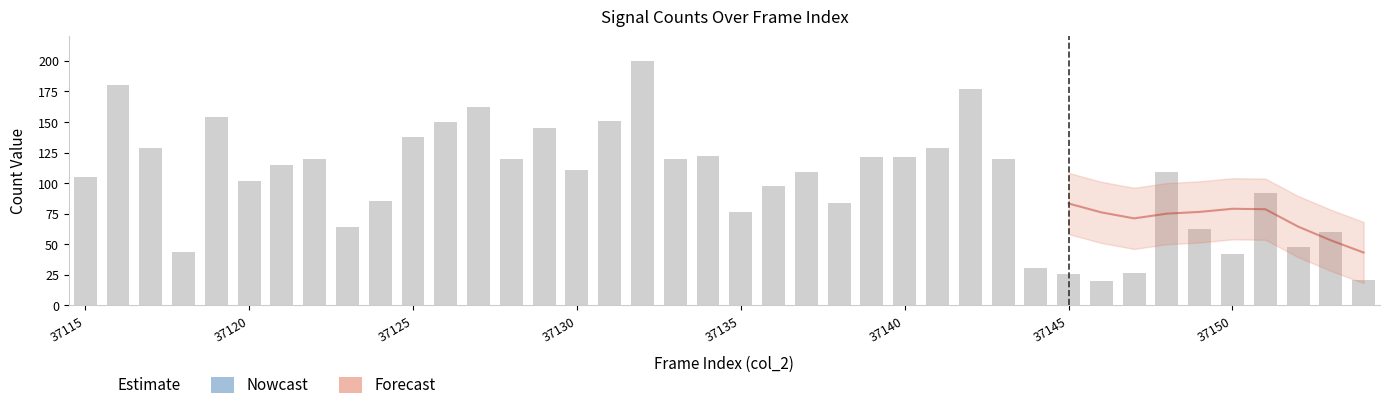

Approximately how many times larger is the value at 37134 compared to 37133?

1.0